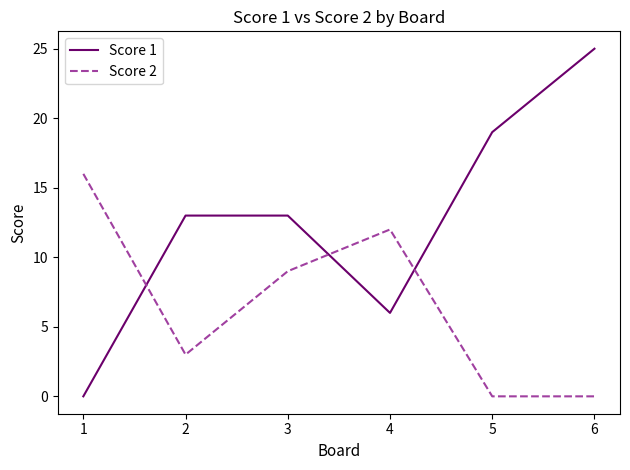

The Score 1 series shows 39 at 6. True or false?

False